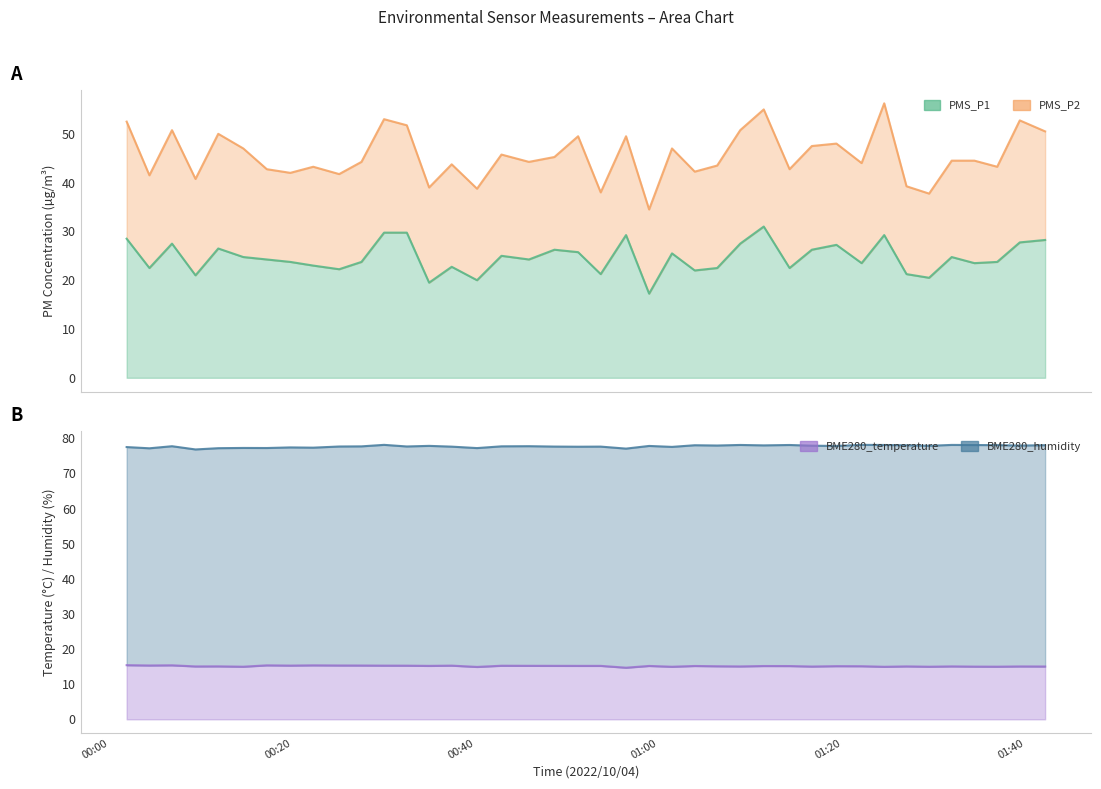

What is the maximum value for BME280_temperature?

15.4